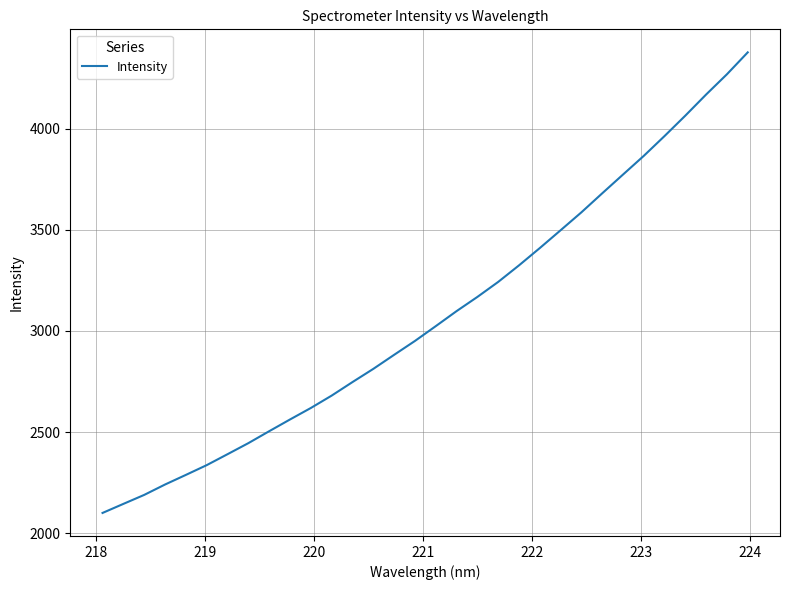

How many lines are shown in the chart?

1